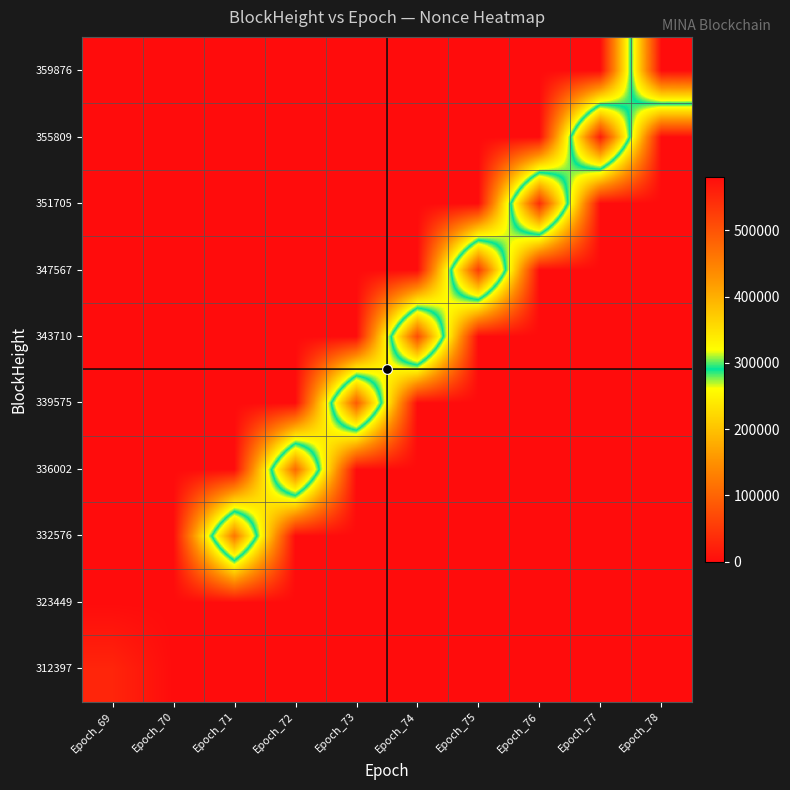

Reading left to right, transcribe all the data shown in this chart.

312397: Epoch_69=28620	Epoch_70=0	Epoch_71=0	Epoch_72=0	Epoch_73=0	Epoch_74=0	Epoch_75=0	Epoch_76=0	Epoch_77=0	Epoch_78=0
323449: Epoch_69=0	Epoch_70=0	Epoch_71=0	Epoch_72=0	Epoch_73=0	Epoch_74=0	Epoch_75=0	Epoch_76=0	Epoch_77=0	Epoch_78=0
332576: Epoch_69=0	Epoch_70=0	Epoch_71=460885	Epoch_72=0	Epoch_73=0	Epoch_74=0	Epoch_75=0	Epoch_76=0	Epoch_77=0	Epoch_78=0
336002: Epoch_69=0	Epoch_70=0	Epoch_71=0	Epoch_72=476259	Epoch_73=0	Epoch_74=0	Epoch_75=0	Epoch_76=0	Epoch_77=0	Epoch_78=0
339575: Epoch_69=0	Epoch_70=0	Epoch_71=0	Epoch_72=0	Epoch_73=492086	Epoch_74=0	Epoch_75=0	Epoch_76=0	Epoch_77=0	Epoch_78=0
343710: Epoch_69=0	Epoch_70=0	Epoch_71=0	Epoch_72=0	Epoch_73=0	Epoch_74=509167	Epoch_75=0	Epoch_76=0	Epoch_77=0	Epoch_78=0
347567: Epoch_69=0	Epoch_70=0	Epoch_71=0	Epoch_72=0	Epoch_73=0	Epoch_74=0	Epoch_75=526728	Epoch_76=0	Epoch_77=0	Epoch_78=0
351705: Epoch_69=0	Epoch_70=0	Epoch_71=0	Epoch_72=0	Epoch_73=0	Epoch_74=0	Epoch_75=0	Epoch_76=543969	Epoch_77=0	Epoch_78=0
355809: Epoch_69=0	Epoch_70=0	Epoch_71=0	Epoch_72=0	Epoch_73=0	Epoch_74=0	Epoch_75=0	Epoch_76=0	Epoch_77=562343	Epoch_78=0
359876: Epoch_69=0	Epoch_70=0	Epoch_71=0	Epoch_72=0	Epoch_73=0	Epoch_74=0	Epoch_75=0	Epoch_76=0	Epoch_77=0	Epoch_78=580990